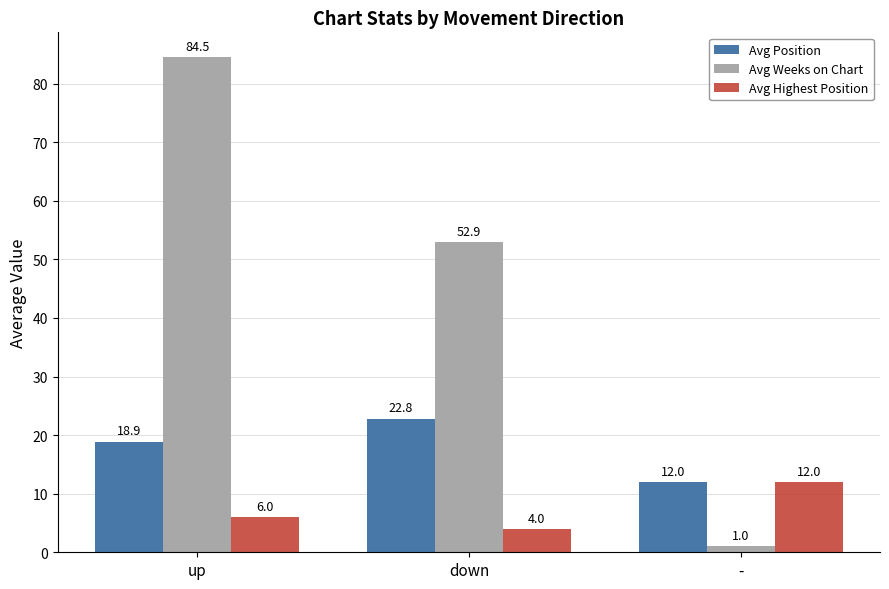

What is the spread (max minus min) of values at up?

78.6